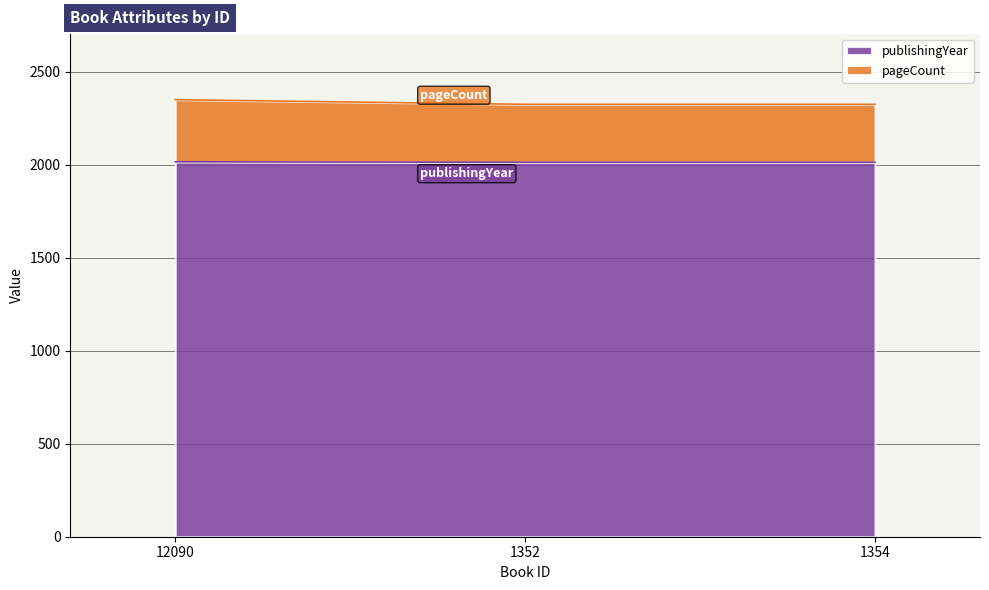

Rank the series by their maximum value, from highest to lowest.

publishingYear, pageCount